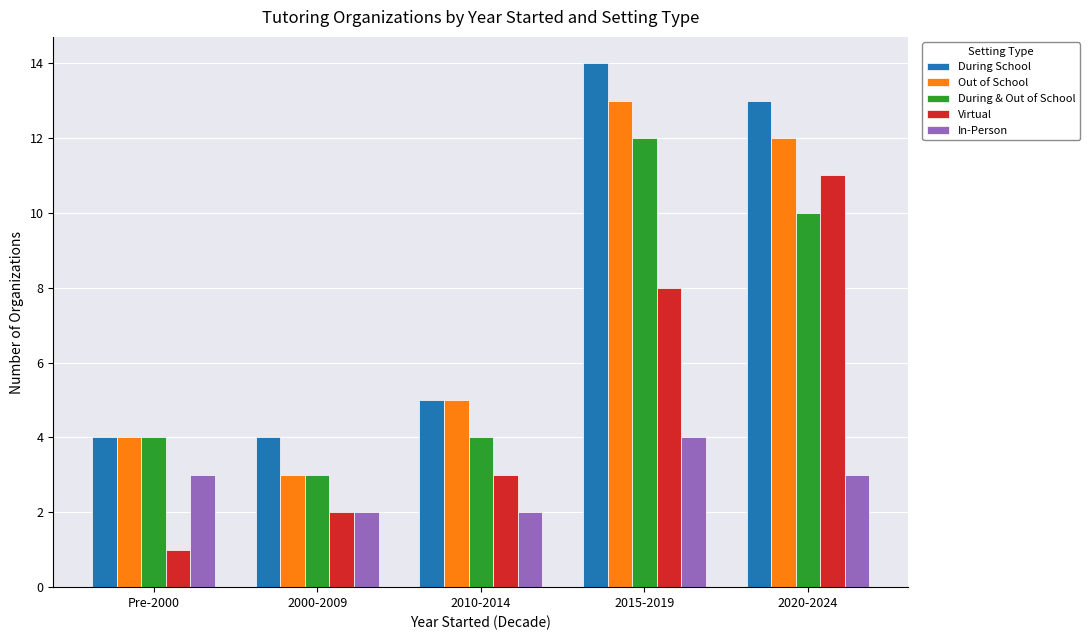

Which category has the highest value in the Out of School series?

2015-2019